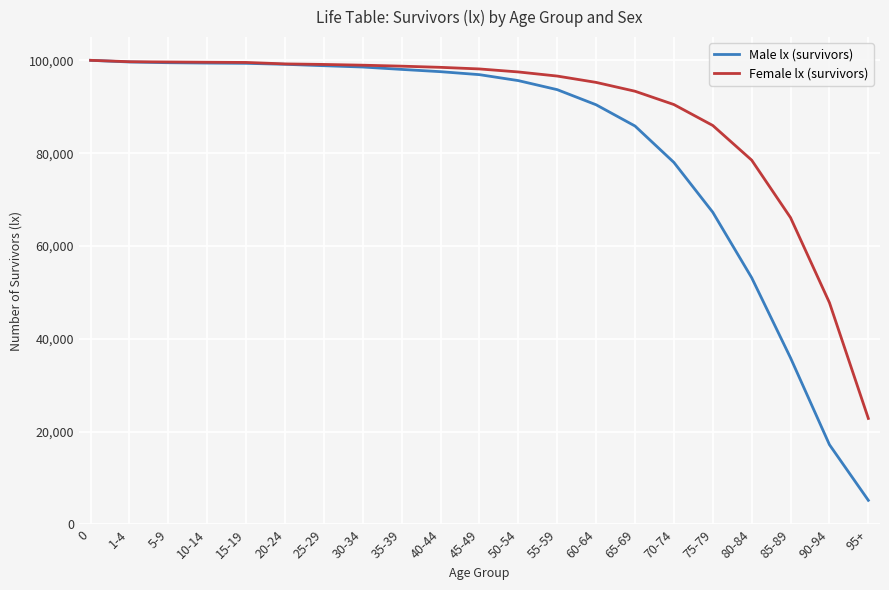

Rank the series by their average value, from lowest to highest.

Male lx (survivors), Female lx (survivors)